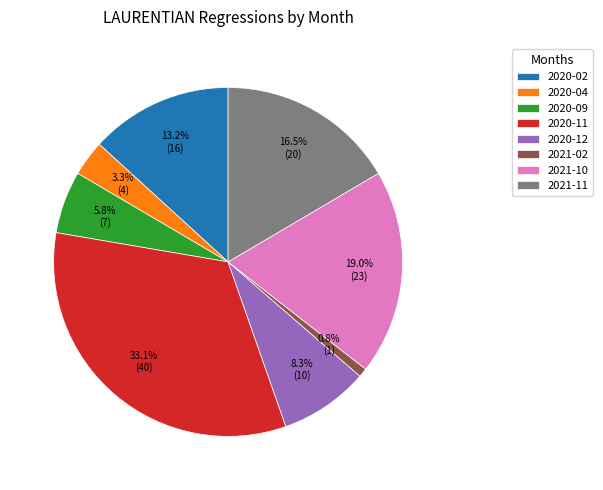

To the nearest percent, what is the average slice percentage?

12%